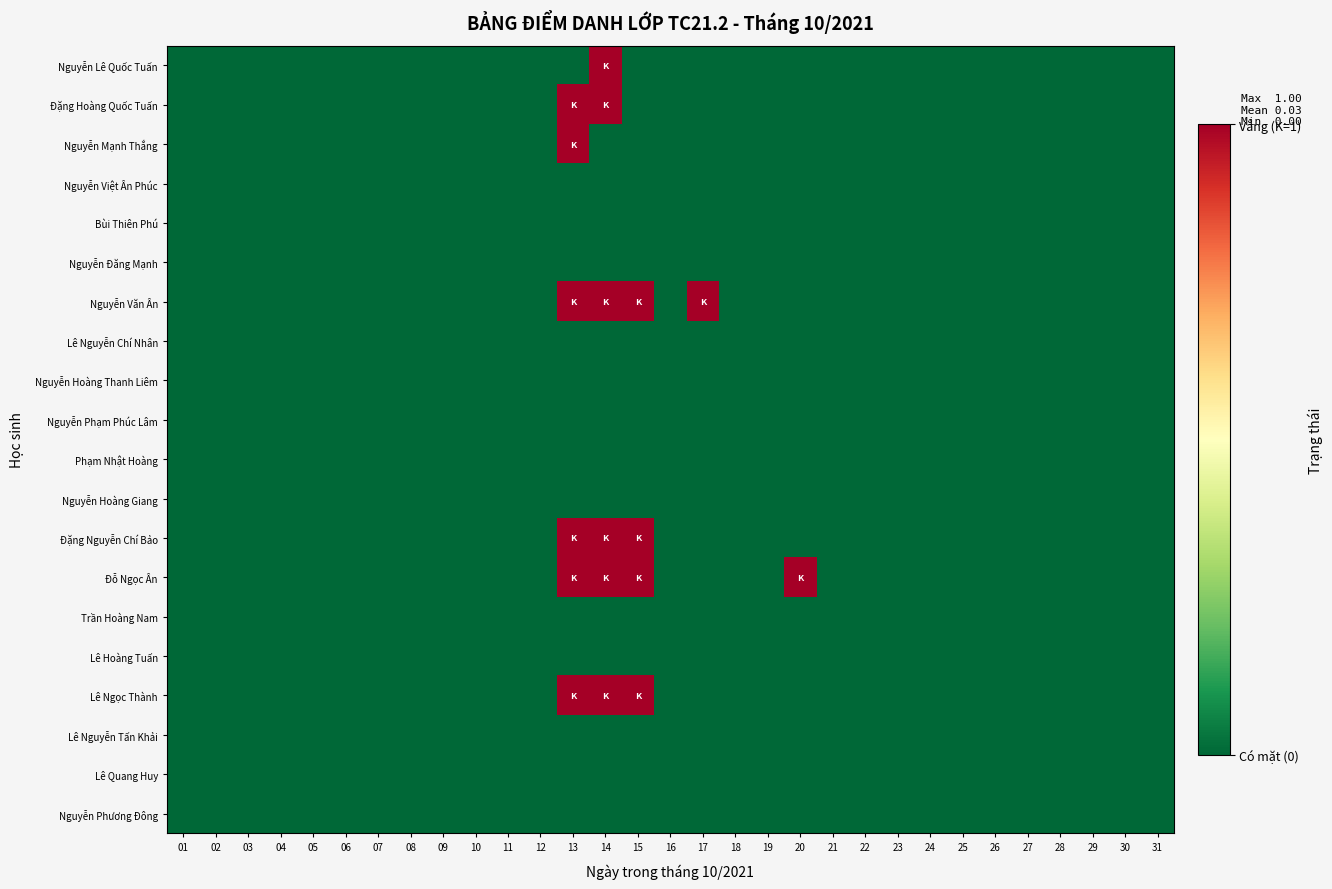

What is the maximum value shown in the chart?

1